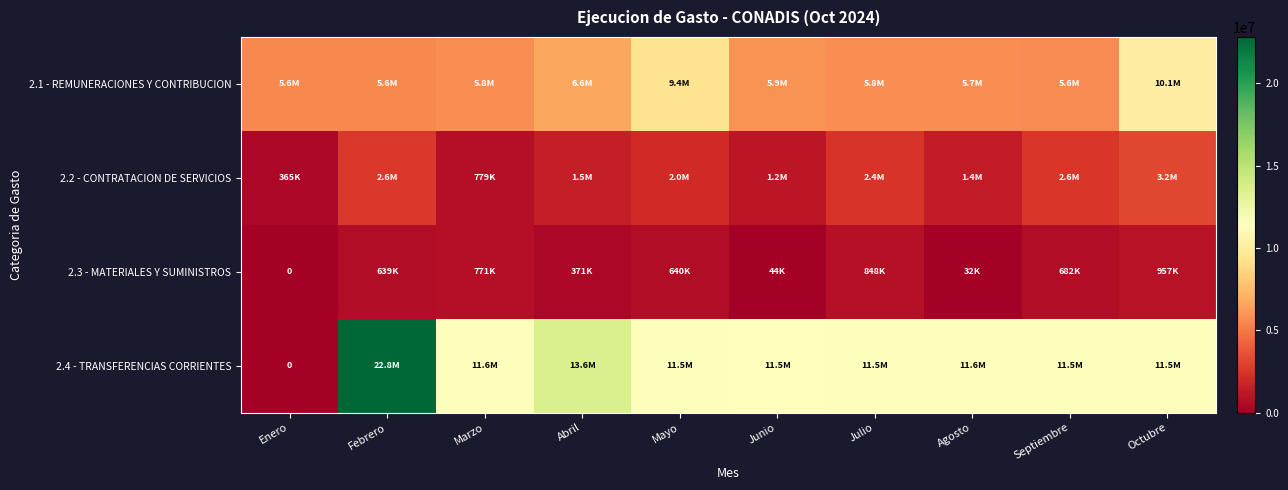

What is the difference between the 2.1 - REMUNERACIONES Y CONTRIBUCION values at Abril and Junio?

724621.9